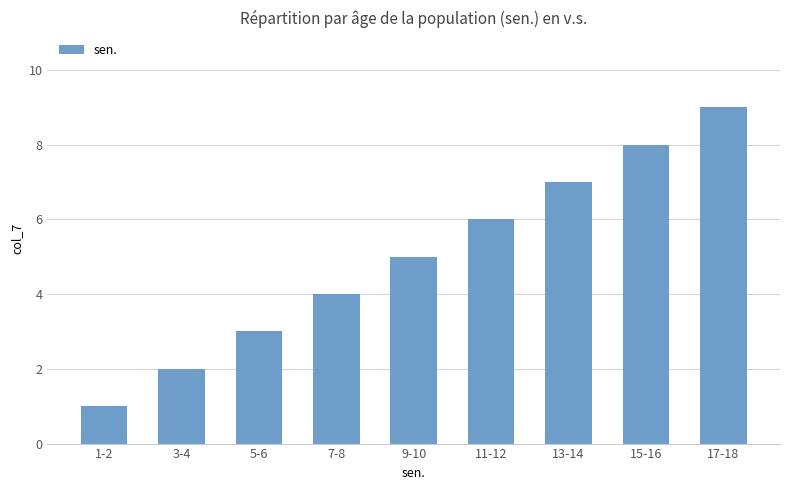

How many values are below 5?

4